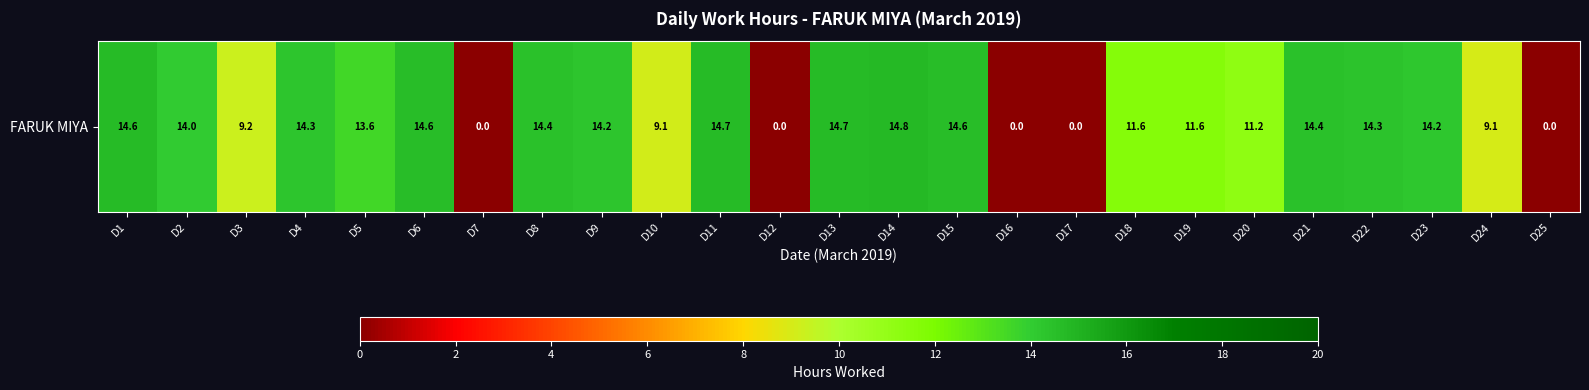

Reading right to left, extract all data points from this chart.

D25=0.0	D24=9.1	D23=14.2	D22=14.3	D21=14.4	D20=11.2	D19=11.6	D18=11.6	D17=0.0	D16=0.0	D15=14.6	D14=14.8	D13=14.7	D12=0.0	D11=14.7	D10=9.1	D9=14.2	D8=14.4	D7=0.0	D6=14.6	D5=13.6	D4=14.3	D3=9.2	D2=14.0	D1=14.6